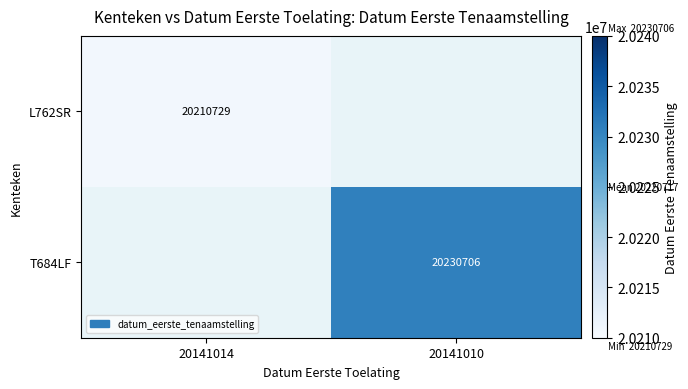

What is the minimum value shown in the chart?

20210729.0